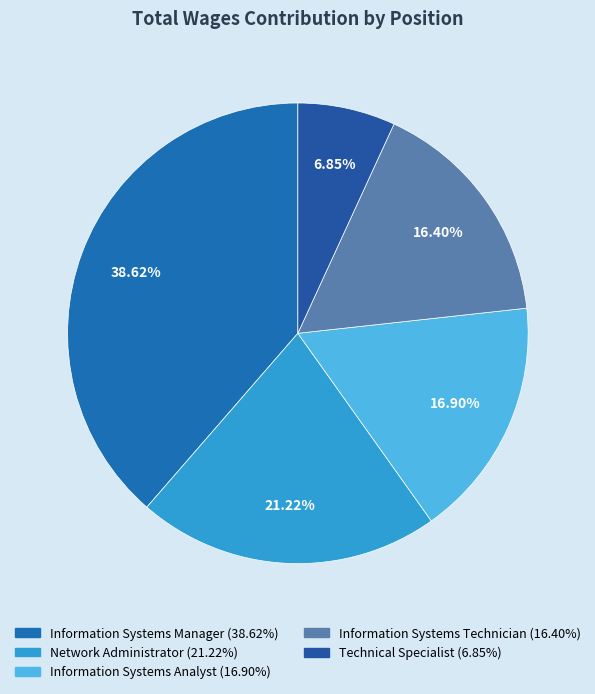

True or false: Information Systems Technician accounts for 28% of the total.

False